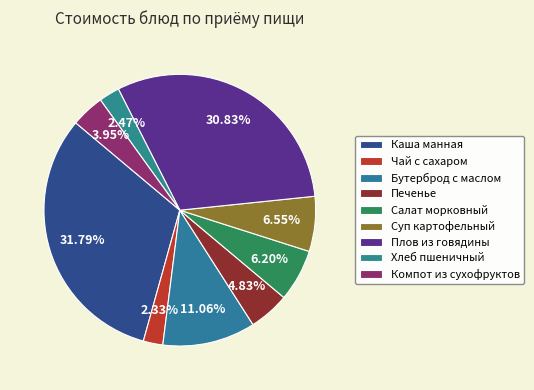

Rank the categories by value from highest to lowest.

Каша манная, Плов из говядины, Бутерброд с маслом, Суп картофельный, Салат морковный, Печенье, Компот из сухофруктов, Хлеб пшеничный, Чай с сахаром